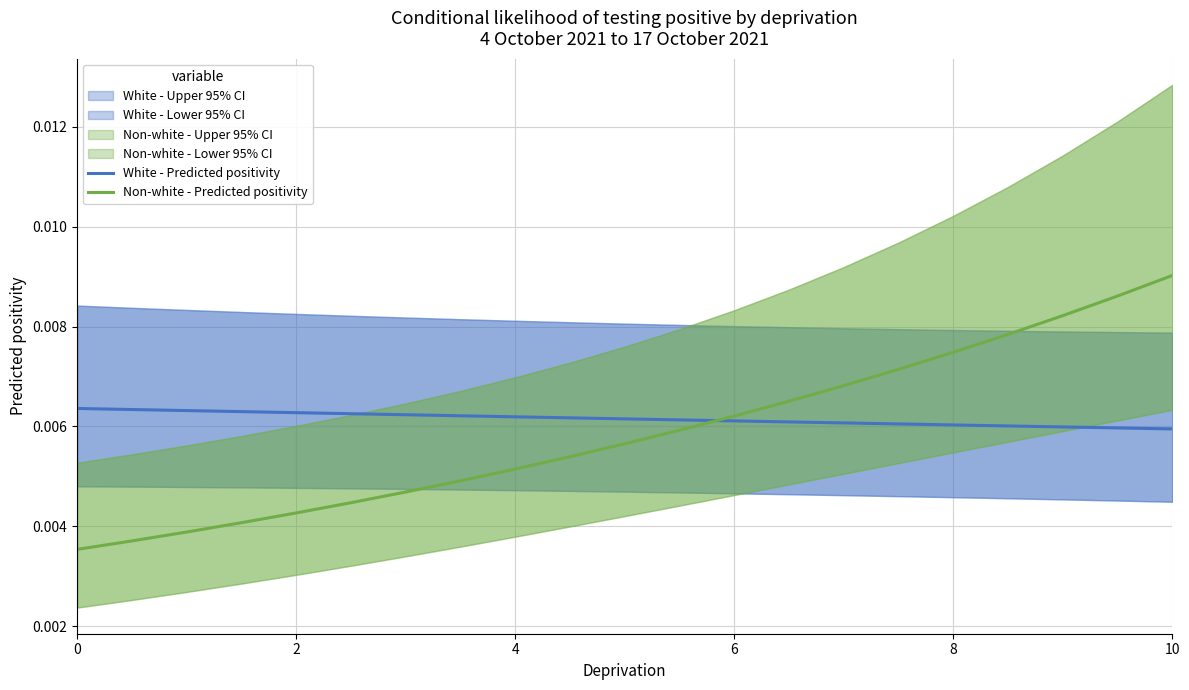

How many lines are shown in the chart?

2